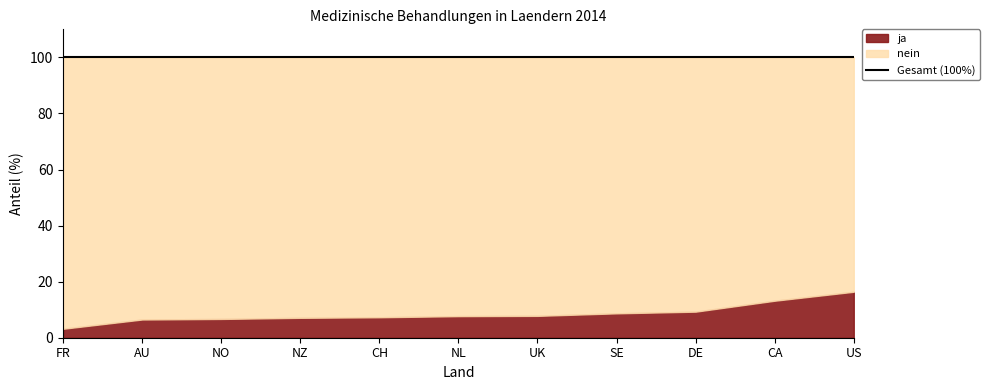

What is the value of the ja point at the 8th from the left?

8.7